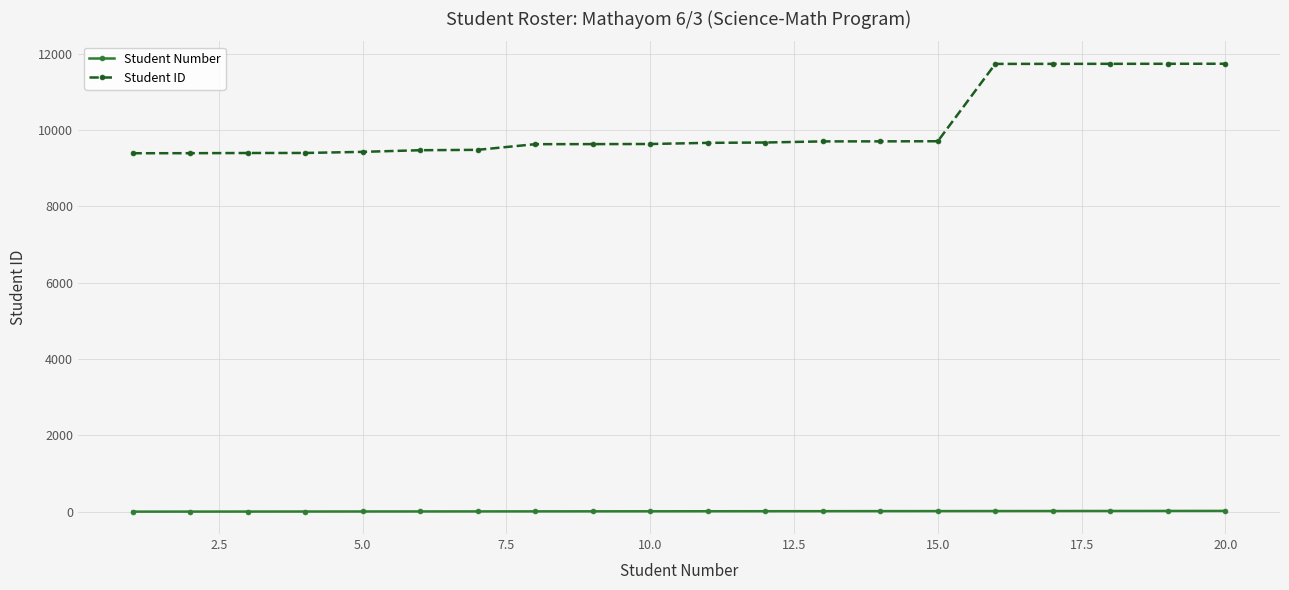

List the series in order of their peak value, highest first.

Student ID, Student Number